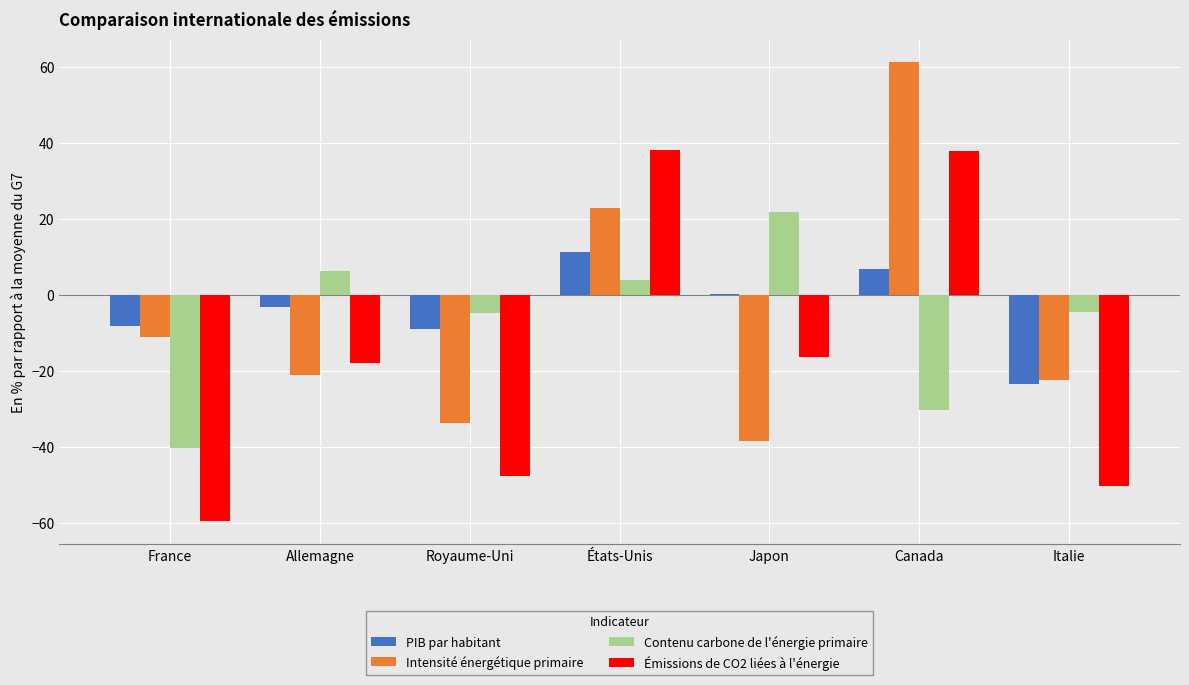

The Intensité énergétique primaire series shows -33.9 at Allemagne. True or false?

False